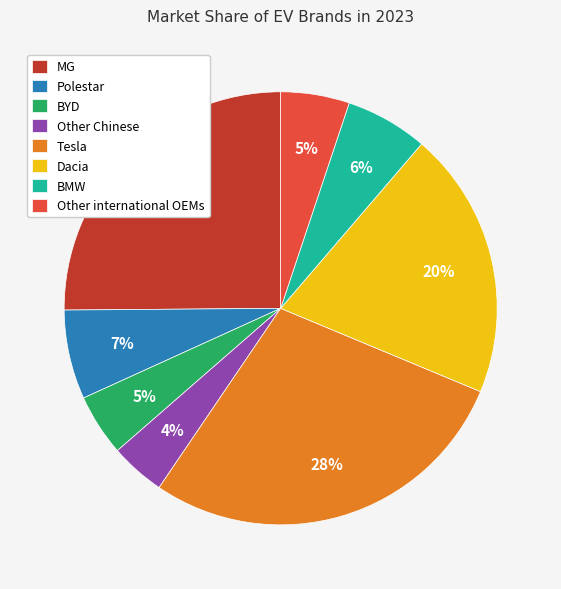

Count the number of slices in the pie.

8